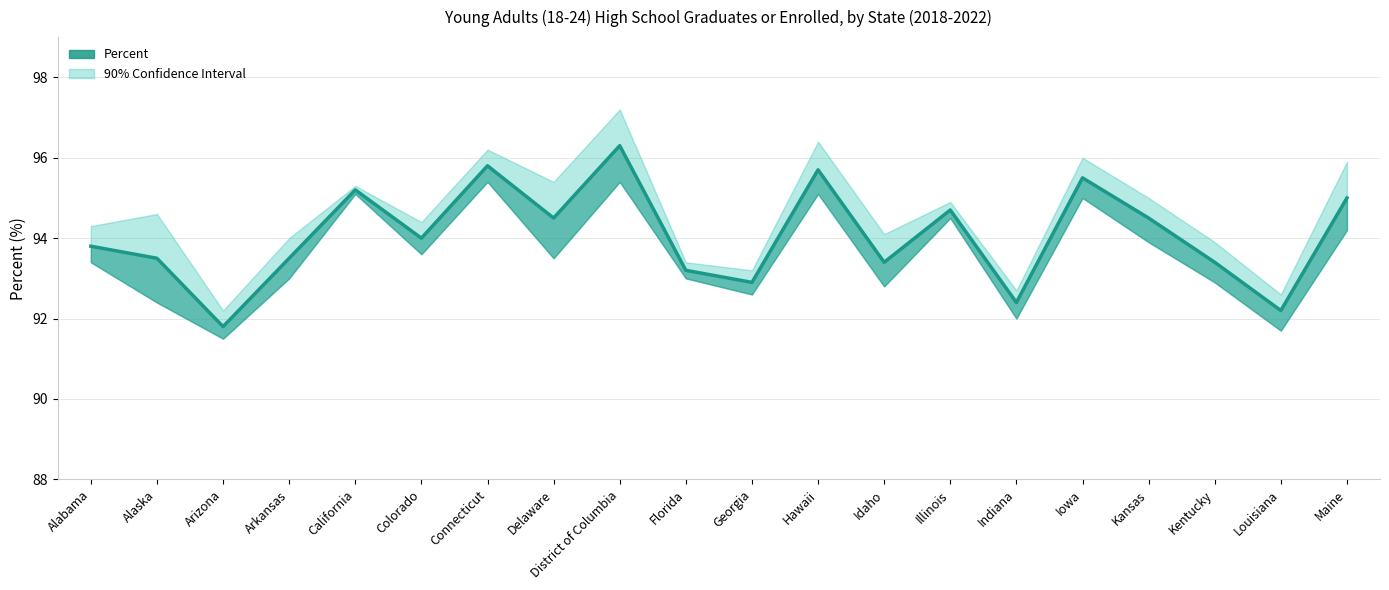

What is the ratio of the value at District of Columbia to the value at Indiana?

1.0